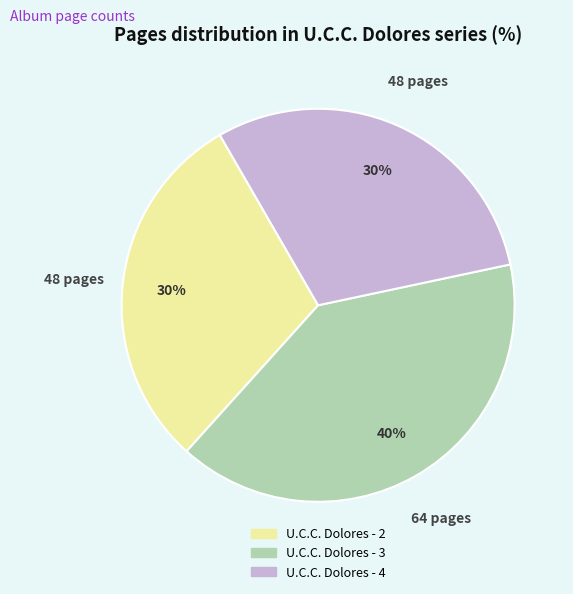

The U.C.C. Dolores - 3 slice represents 48% of the pie. True or false?

False